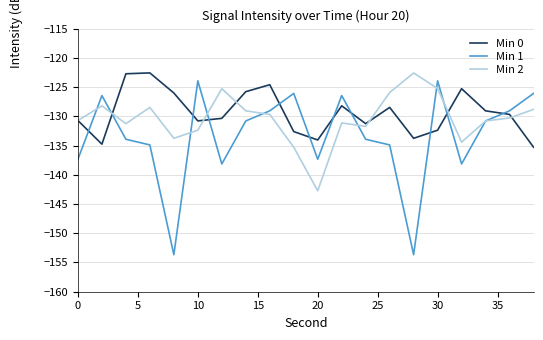

True or false: Min 0 and Min 2 intersect in this chart.

True